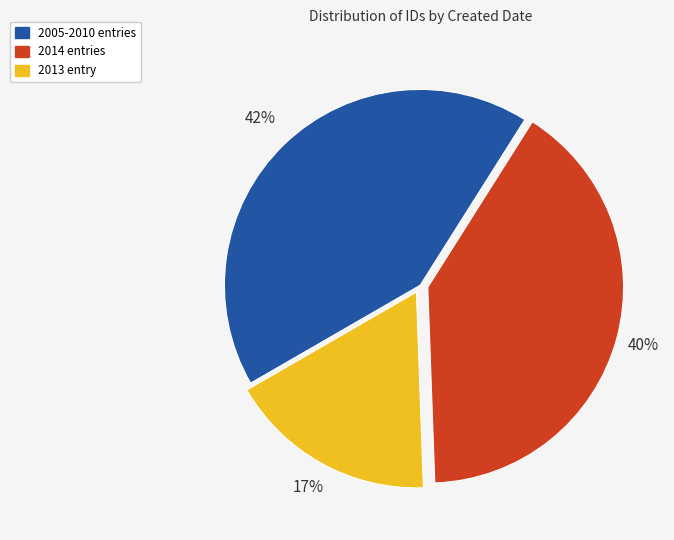

To the nearest percent, what is the average slice percentage?

33%